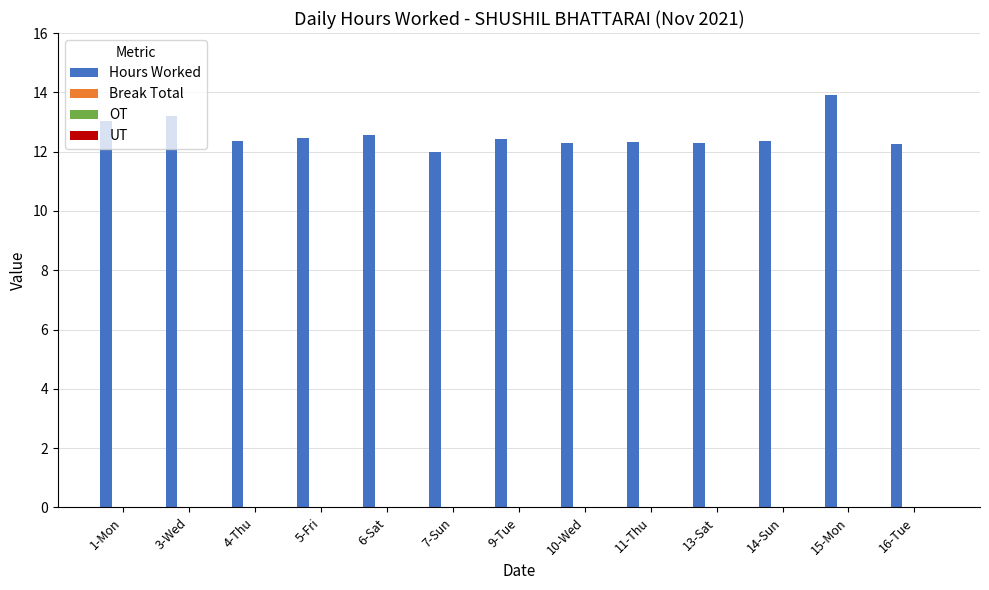

What is the difference between the second highest and minimum values?

1.2